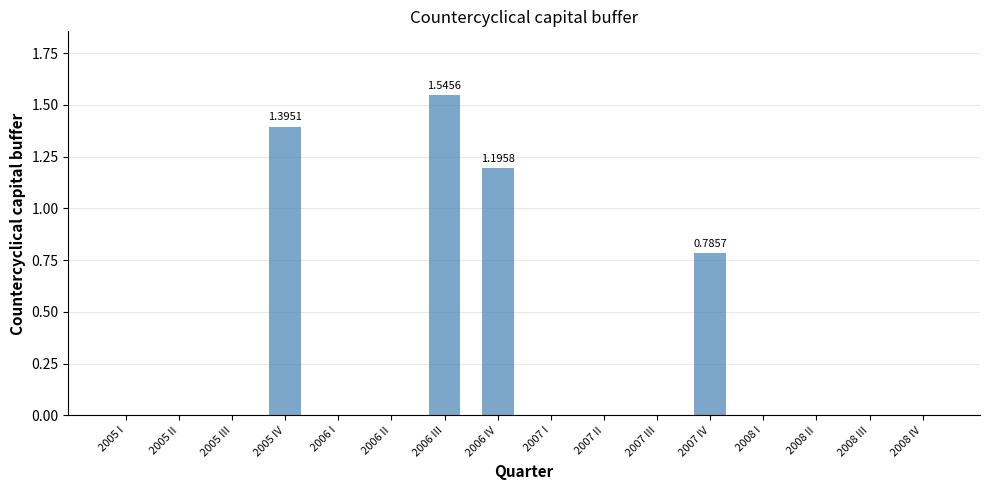

What is the change in value from 2007 IV to 2008 I?

-0.8